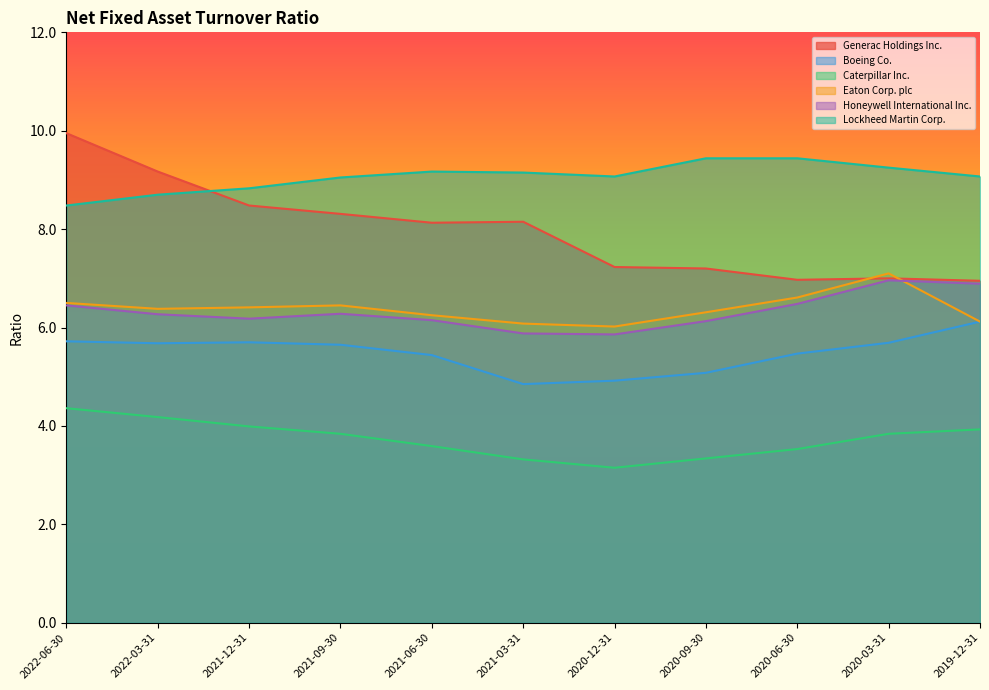

What is the sum of the Caterpillar Inc. values at 2020-06-30 and 2019-12-31?

7.5